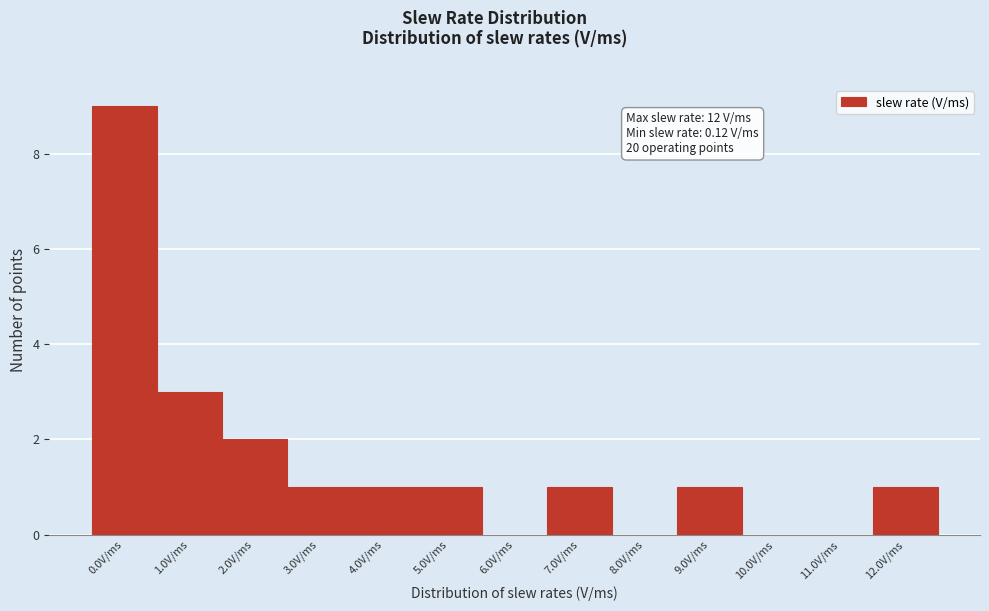

Reading left to right, list all the values displayed in this chart.

0.0V/ms=9	1.0V/ms=3	2.0V/ms=2	3.0V/ms=1	4.0V/ms=1	5.0V/ms=1	6.0V/ms=0	7.0V/ms=1	8.0V/ms=0	9.0V/ms=1	10.0V/ms=0	11.0V/ms=0	12.0V/ms=1